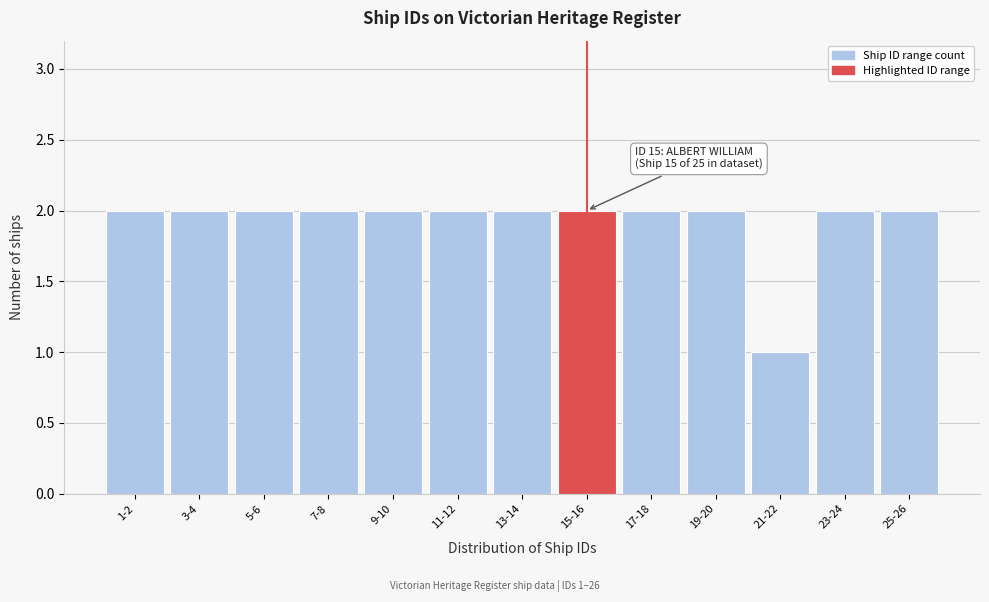

Reading left to right, extract all data points from this chart.

1-2=2	3-4=2	5-6=2	7-8=2	9-10=2	11-12=2	13-14=2	15-16=2	17-18=2	19-20=2	21-22=1	23-24=2	25-26=2